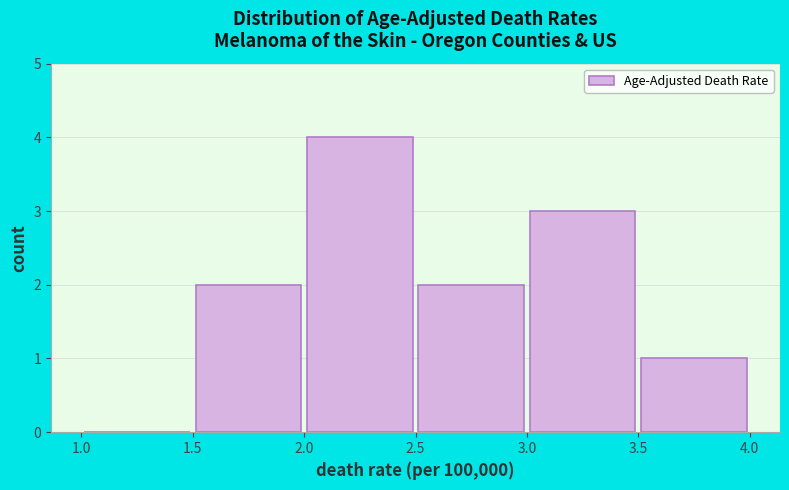

How tall is the bar that spans 2.5 to 3.0 on the x-axis? The values are not printed on the chart, so give them approximately, as read against the axis.

2